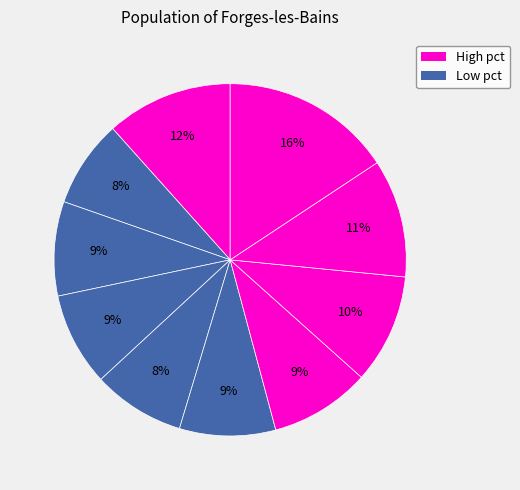

Count the number of slices in the pie.

10